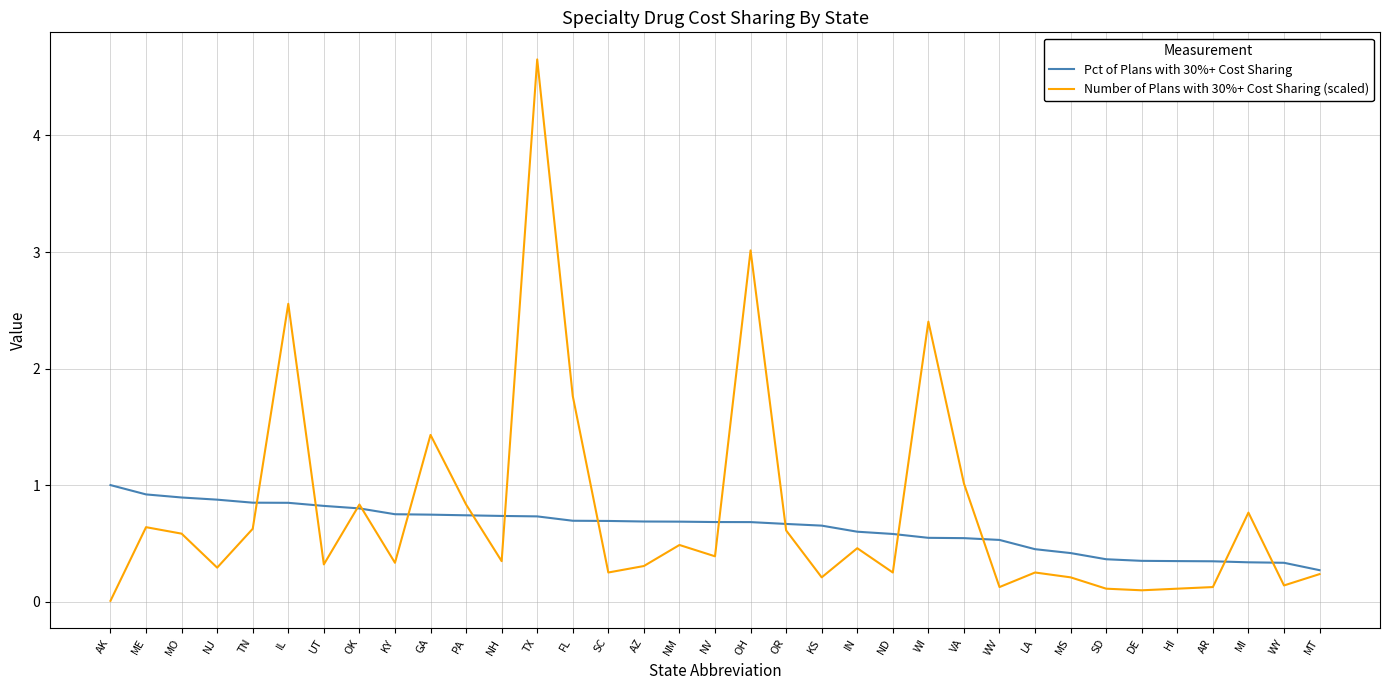

What is the sum of all Number of Plans with 30%+ Cost Sharing (scaled) values?

26.8